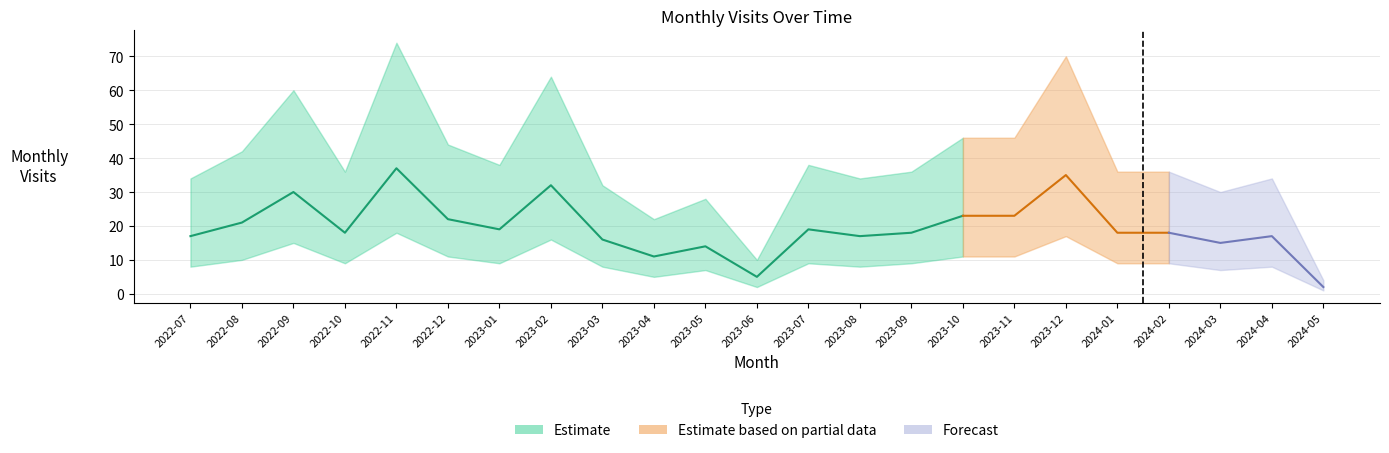

The value of monthly_visit at 2023-09 is 6. True or false?

False